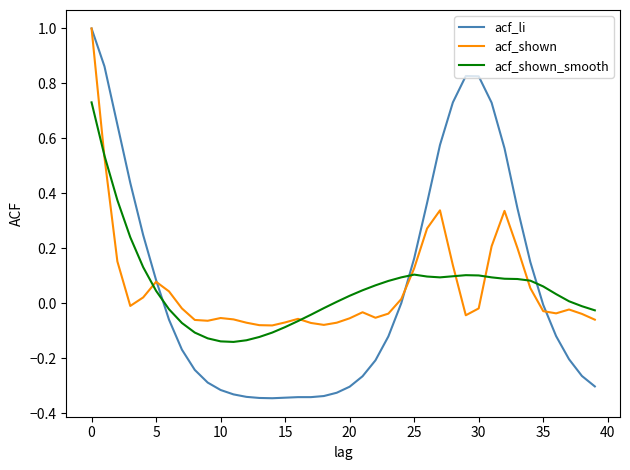

What is the maximum value shown in the chart?

1.0